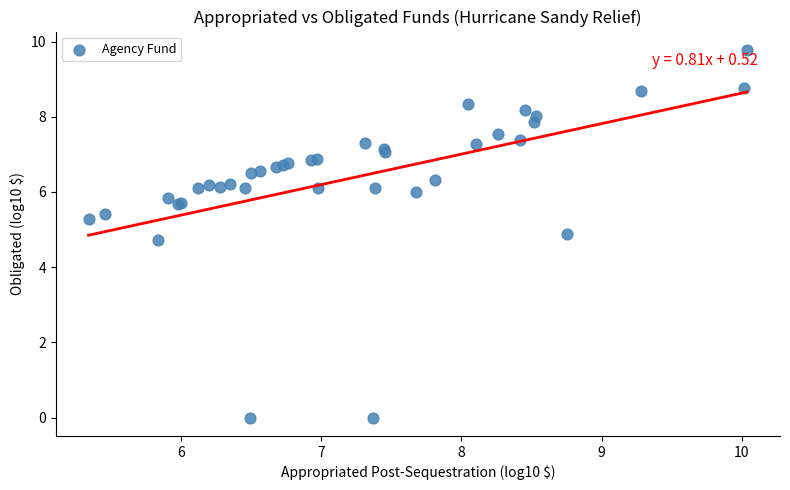

What Y value in the scatter plot is closest to 4?

4.7